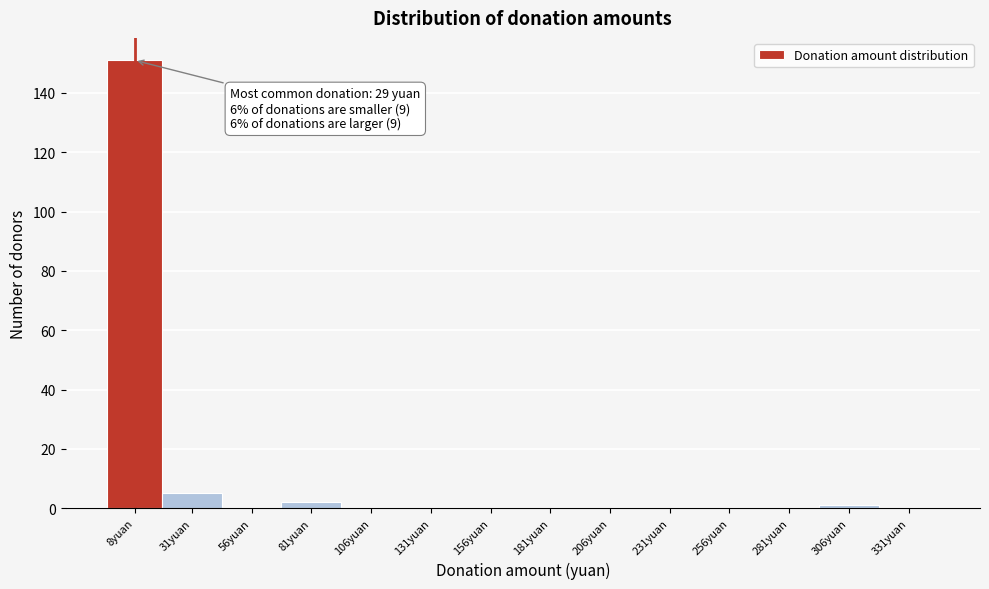

Reading left to right, list all the values displayed in this chart.

8yuan=151	31yuan=5	56yuan=0	81yuan=2	106yuan=0	131yuan=0	156yuan=0	181yuan=0	206yuan=0	231yuan=0	256yuan=0	281yuan=0	306yuan=1	331yuan=0